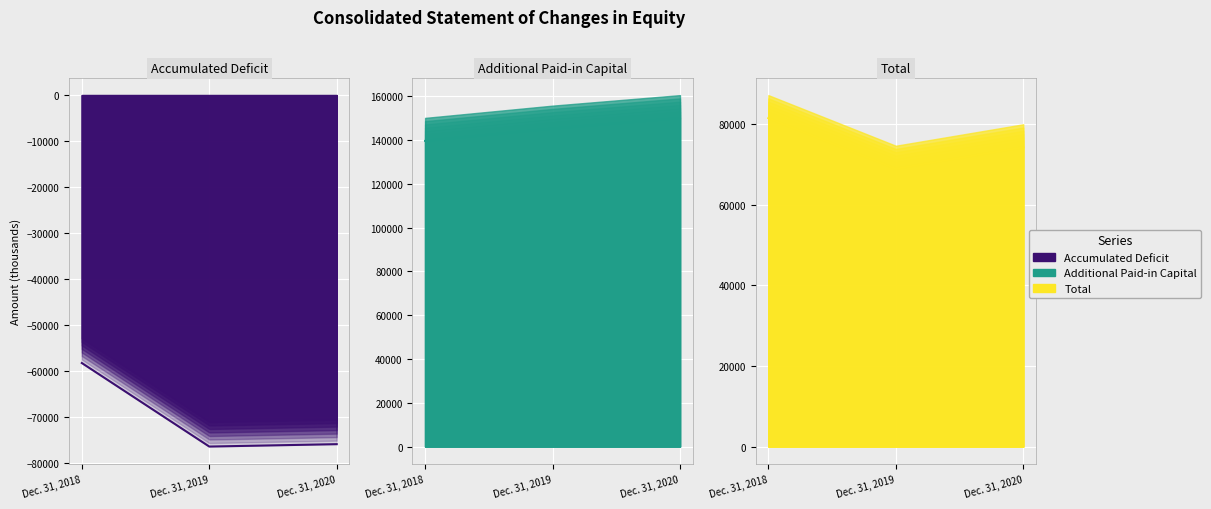

Reading left to right, transcribe all the data shown in this chart.

Accumulated Deficit: Dec. 31, 2018=-58203	Dec. 31, 2019=-76353	Dec. 31, 2020=-75834
Additional Paid-in Capital: Dec. 31, 2018=139666	Dec. 31, 2019=145265	Dec. 31, 2020=150067
Total: Dec. 31, 2018=81465	Dec. 31, 2019=68914	Dec. 31, 2020=74235